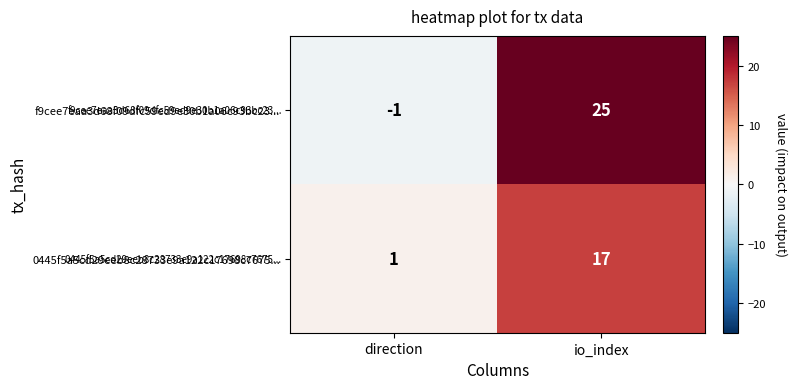

Reading left to right, extract all data points from this chart.

f9cee7eaa3d68f09dfc59ed9e30b1a06c93bc23...: direction=-1	io_index=25
0445f5a5cd29eeb8c28733e9a122c17698c7675...: direction=1	io_index=17